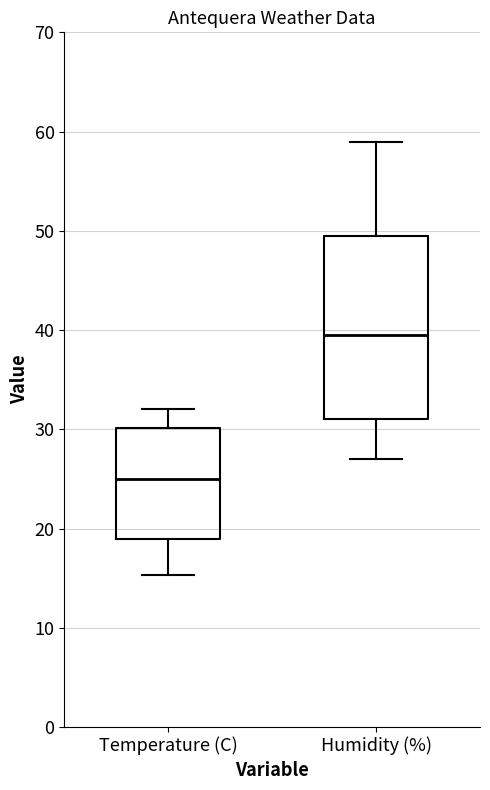

Which box is the tallest, from its lower edge to its upper edge?

Humidity (%)